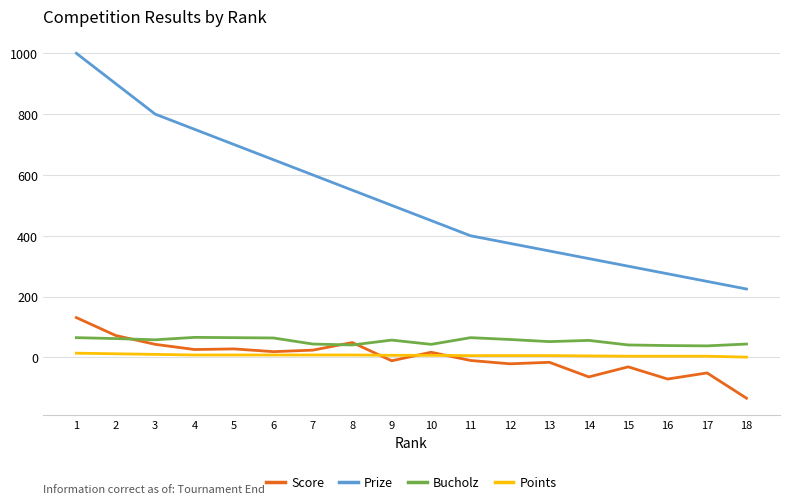

What is the maximum value shown in the chart?

1000